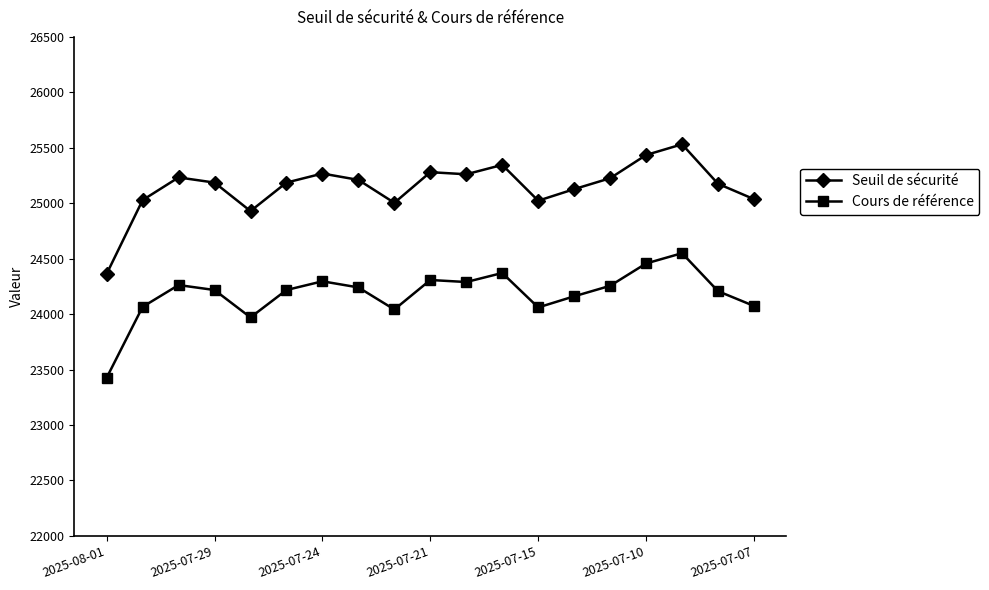

What are all the series names shown in the legend?

Seuil de sécurité, Cours de référence